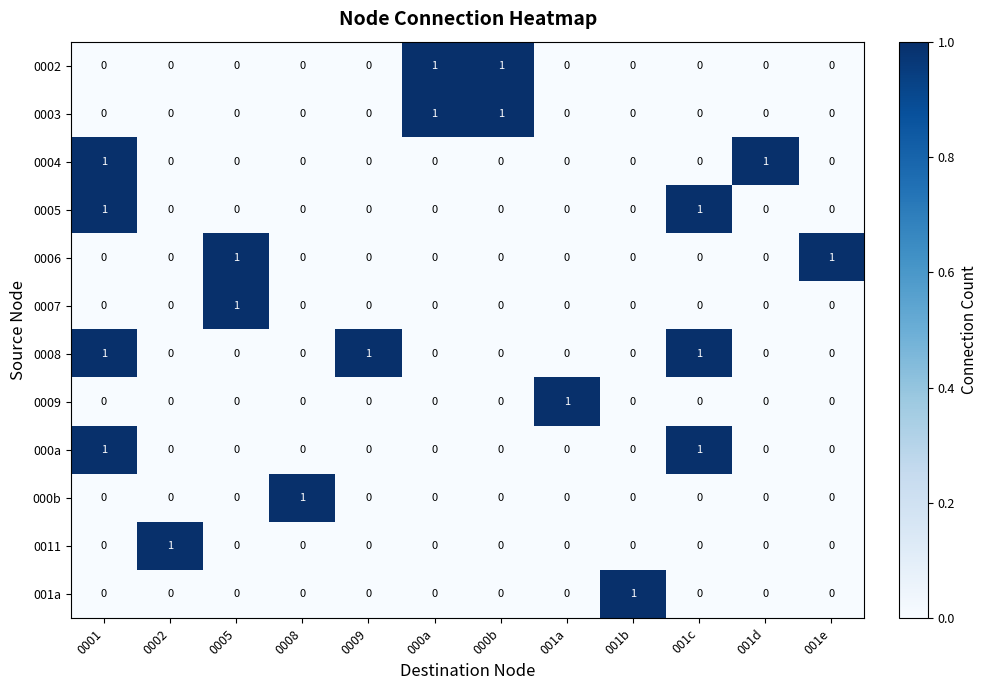

Is it true that 0003 equals 0 at 0009?

True